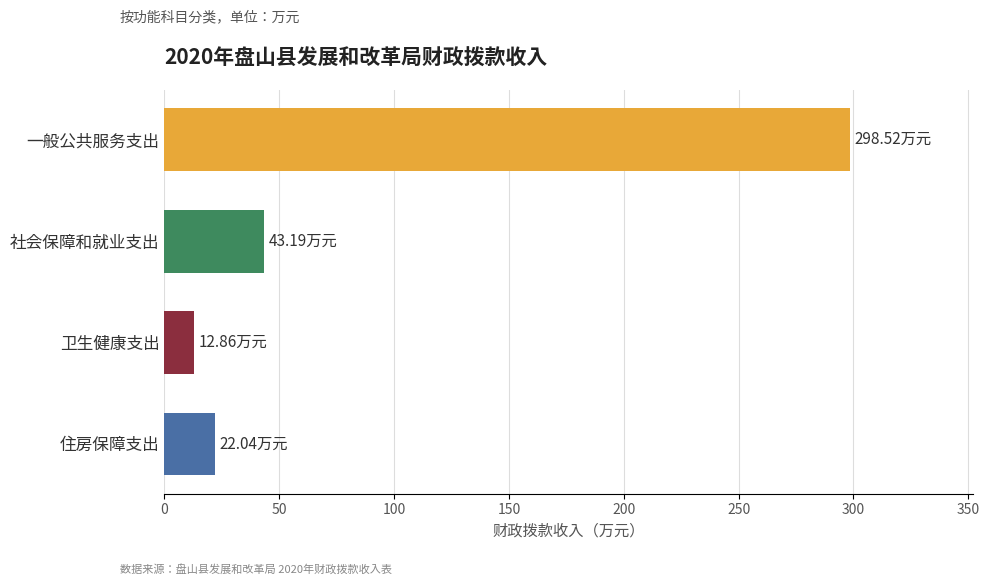

Which category has the lowest value across all series?

卫生健康支出